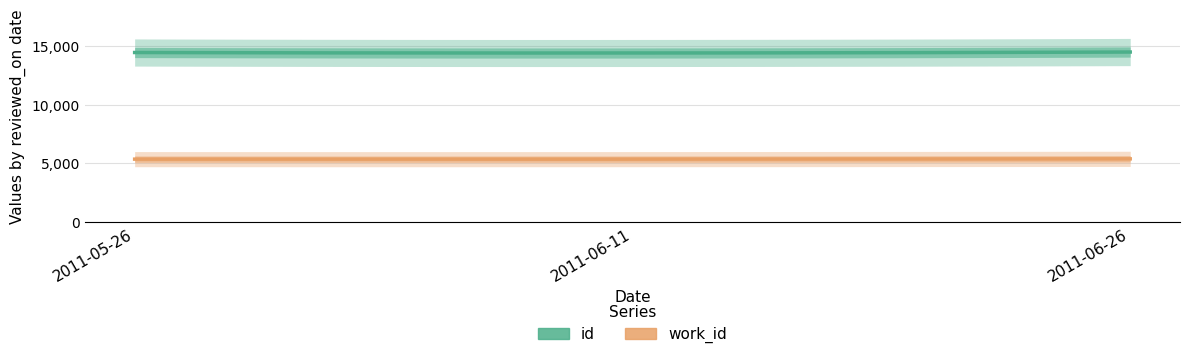

What is the average value of the id series?

14437